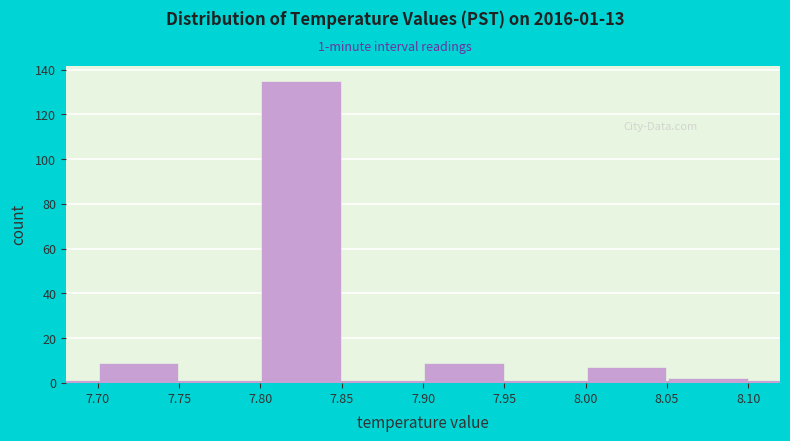

Which range on the x-axis has the tallest bar?

7.80 to 7.85